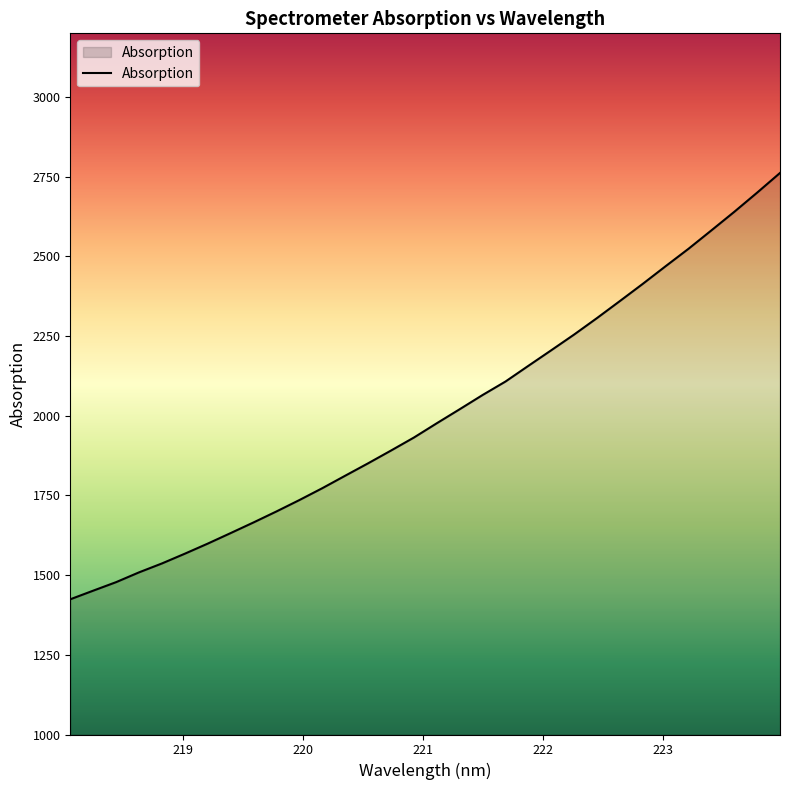

What is the maximum value shown in the chart?

2761.9